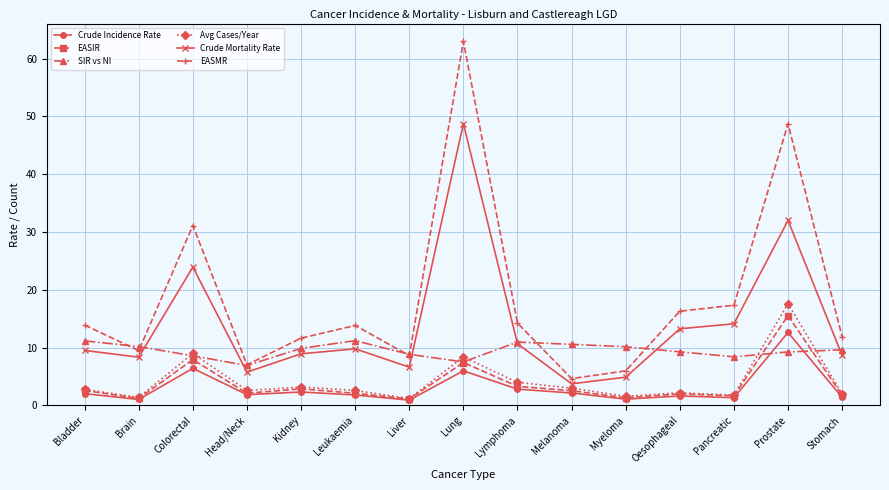

Which category has the highest value across all series?

Lung